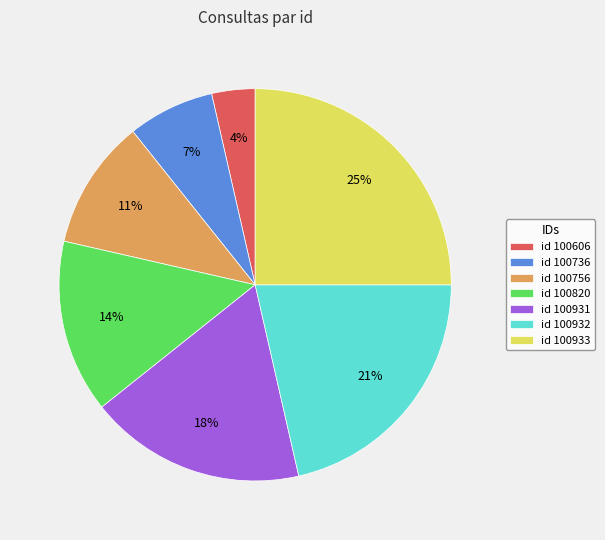

The id 100931 slice represents 18% of the pie. True or false?

True